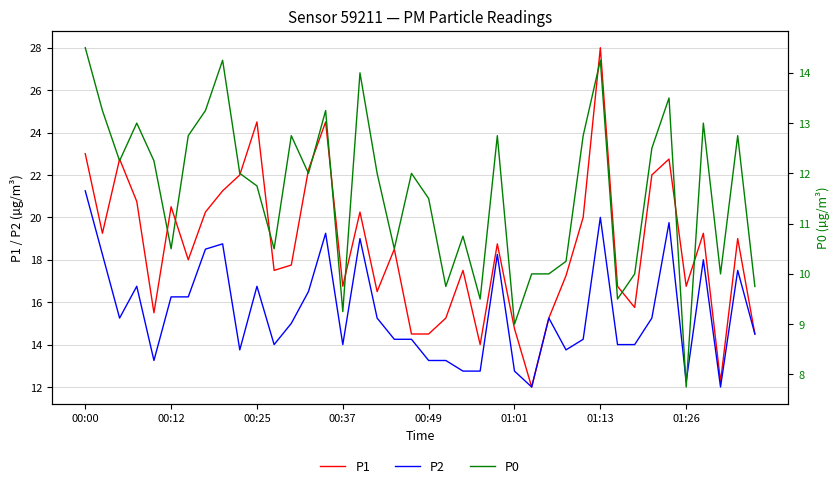

What is the sum of the P2 values at 18 and 39?

28.8